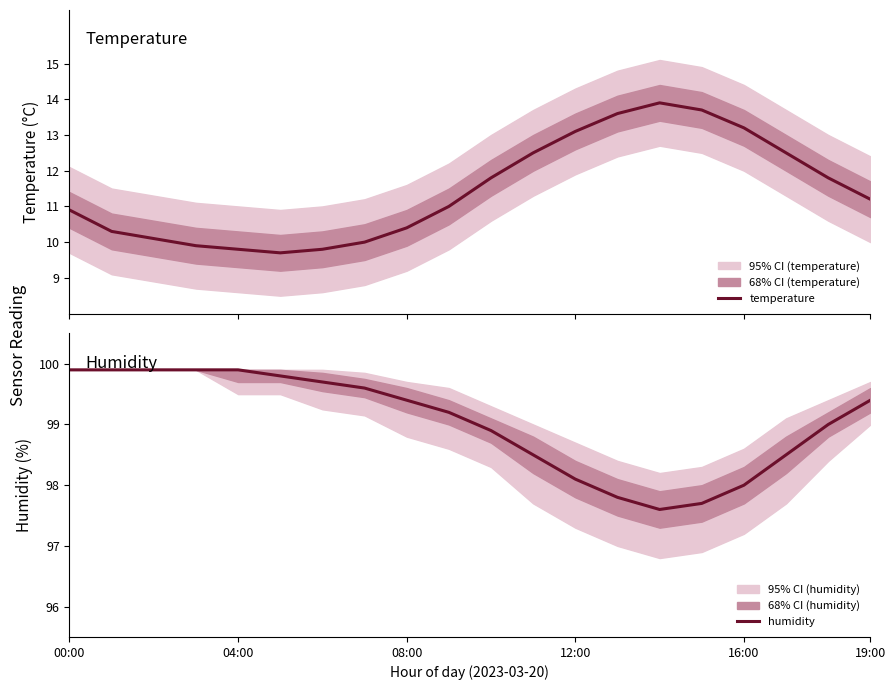

Rank the series by their average value, from lowest to highest.

temperature, humidity